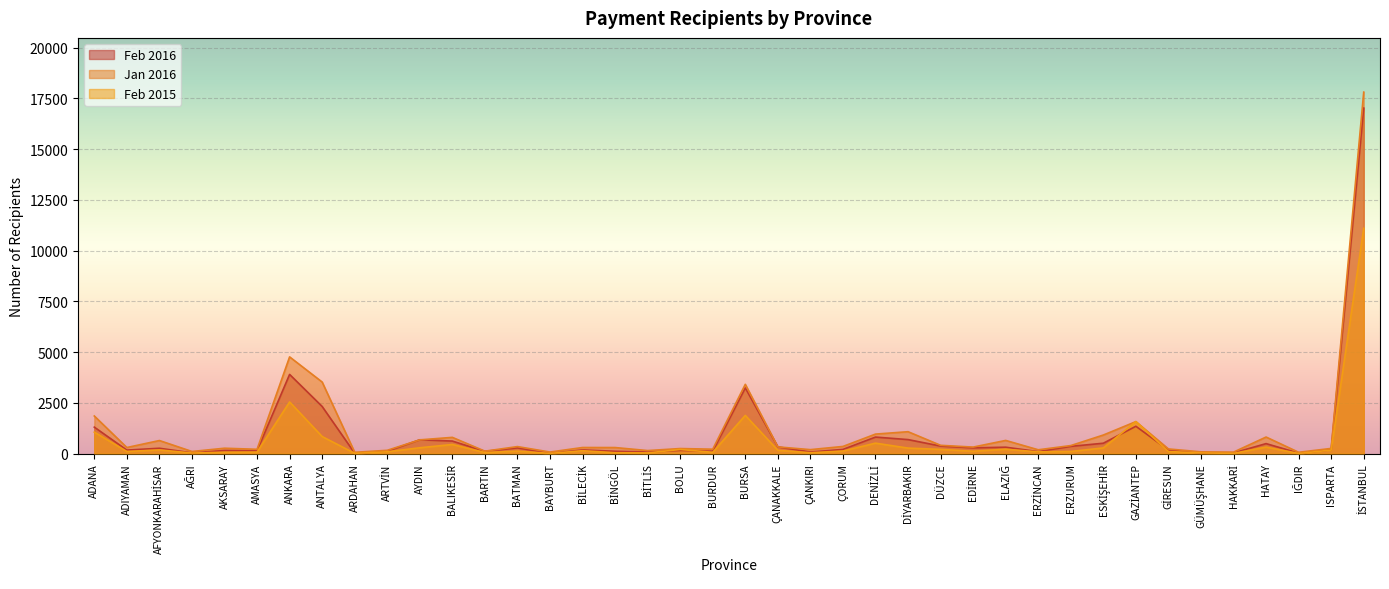

After their last crossing, which series has the higher values: 2016-01 or 2015-02?

2016-01